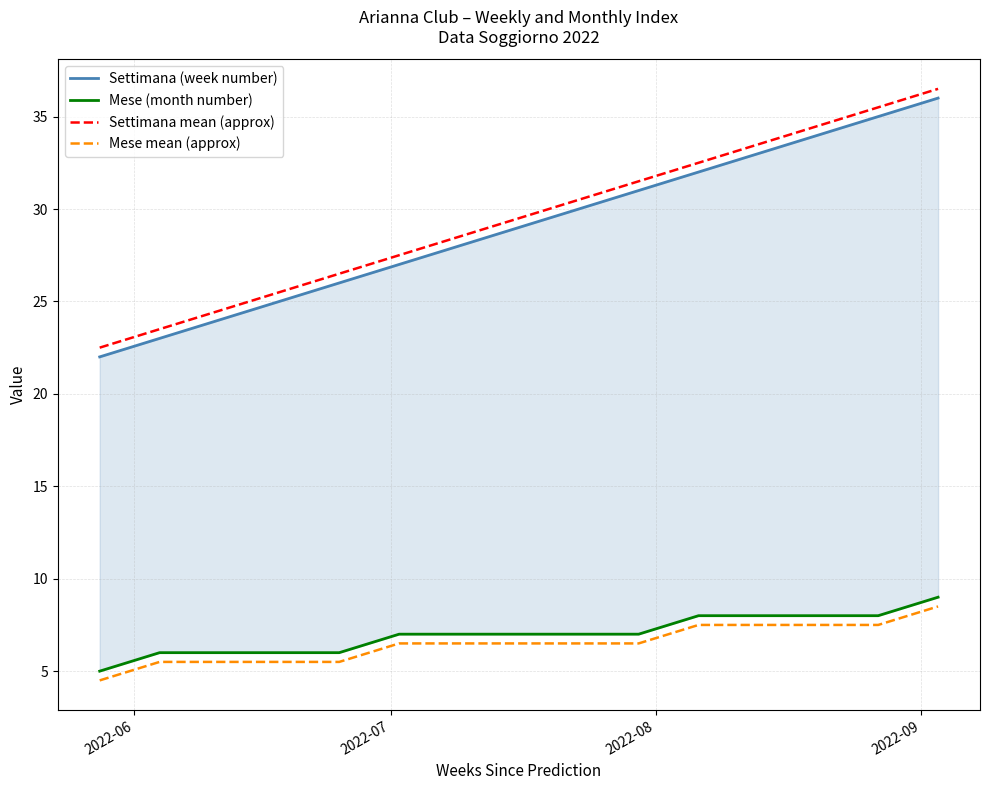

True or false: Settimana mean (approx) and Mese mean (approx) cross at least once.

False